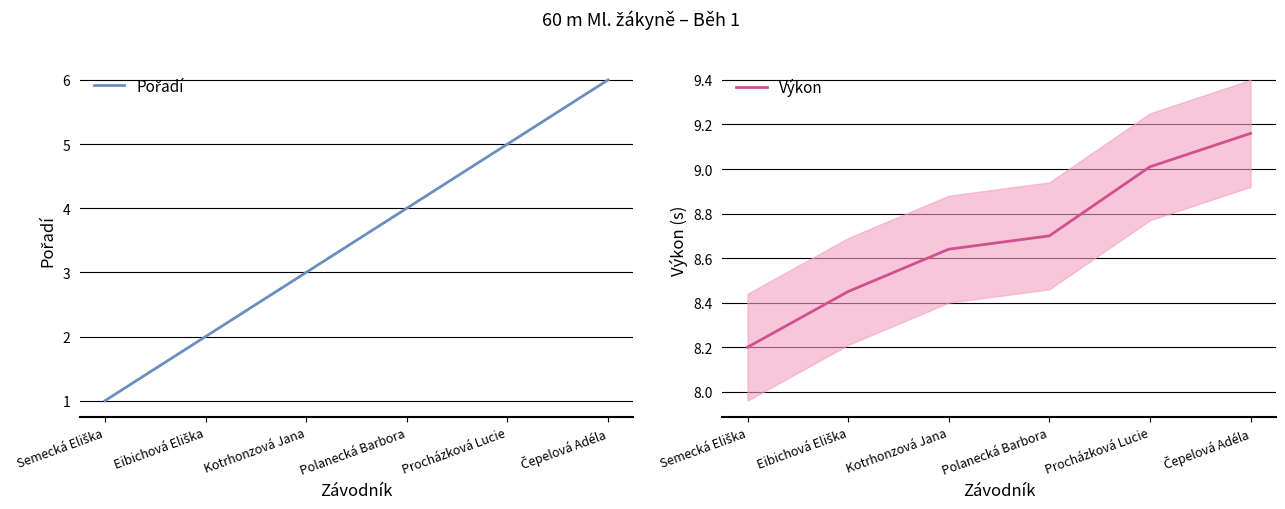

How many lines are shown in the chart?

2